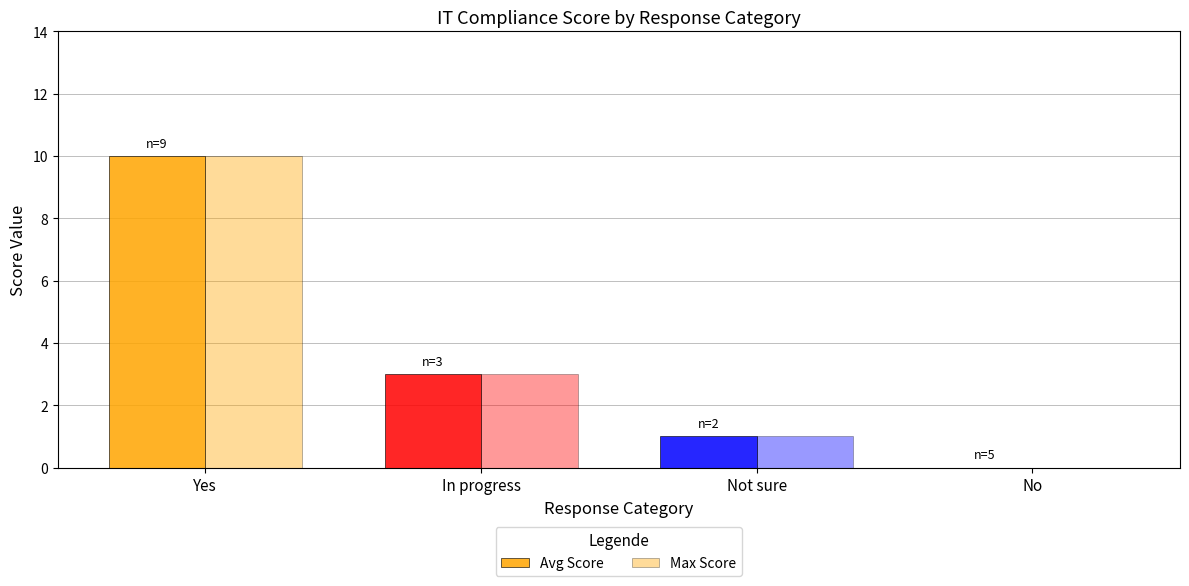

List the labels in order of Max Score value, smallest first.

No, Not sure, In progress, Yes